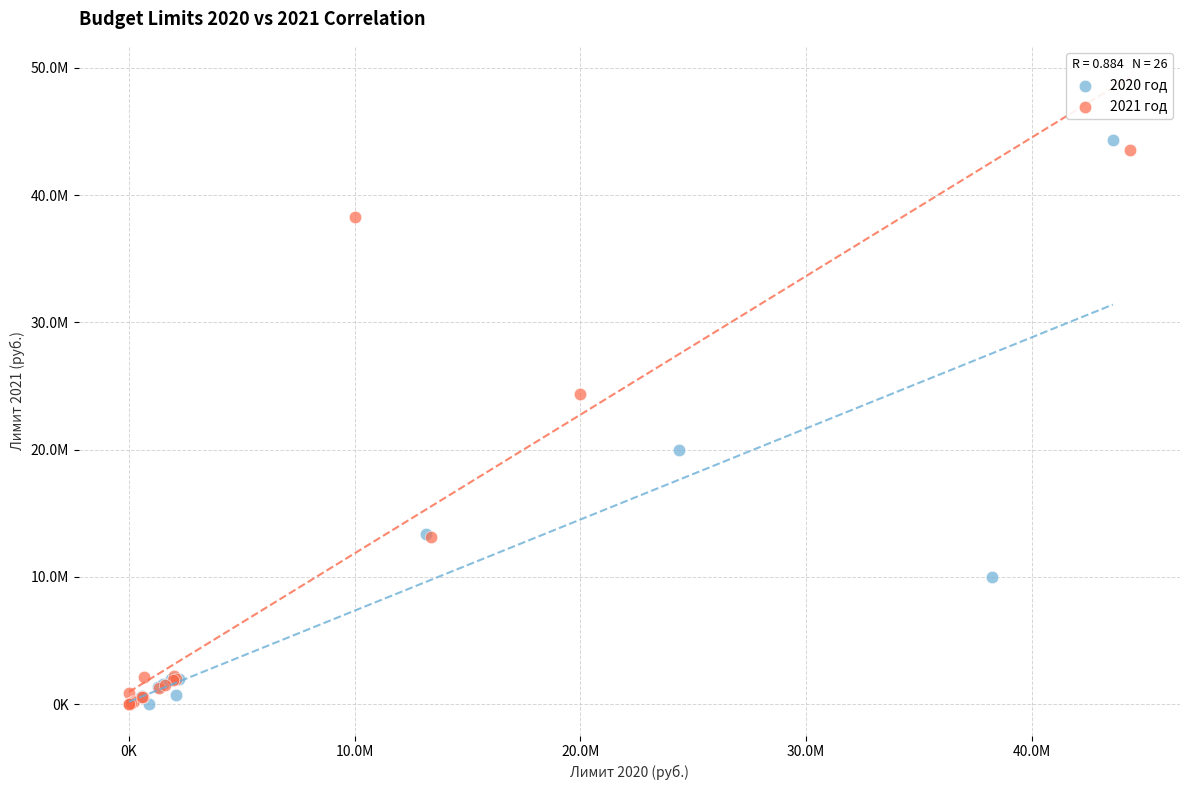

What are all the series names shown in the legend?

2020 год, 2021 год